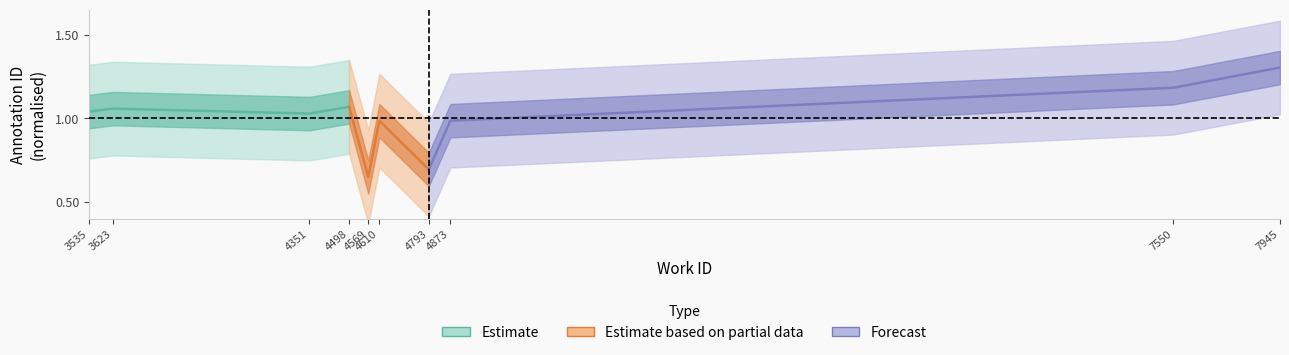

The Forecast series shows 0.3 at 4873. True or false?

False